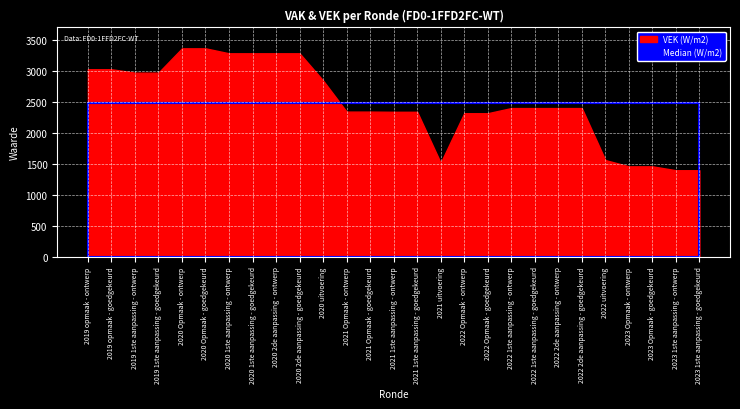

What is the total value across all series at 2021 Opmaak - ontwerp?

2339